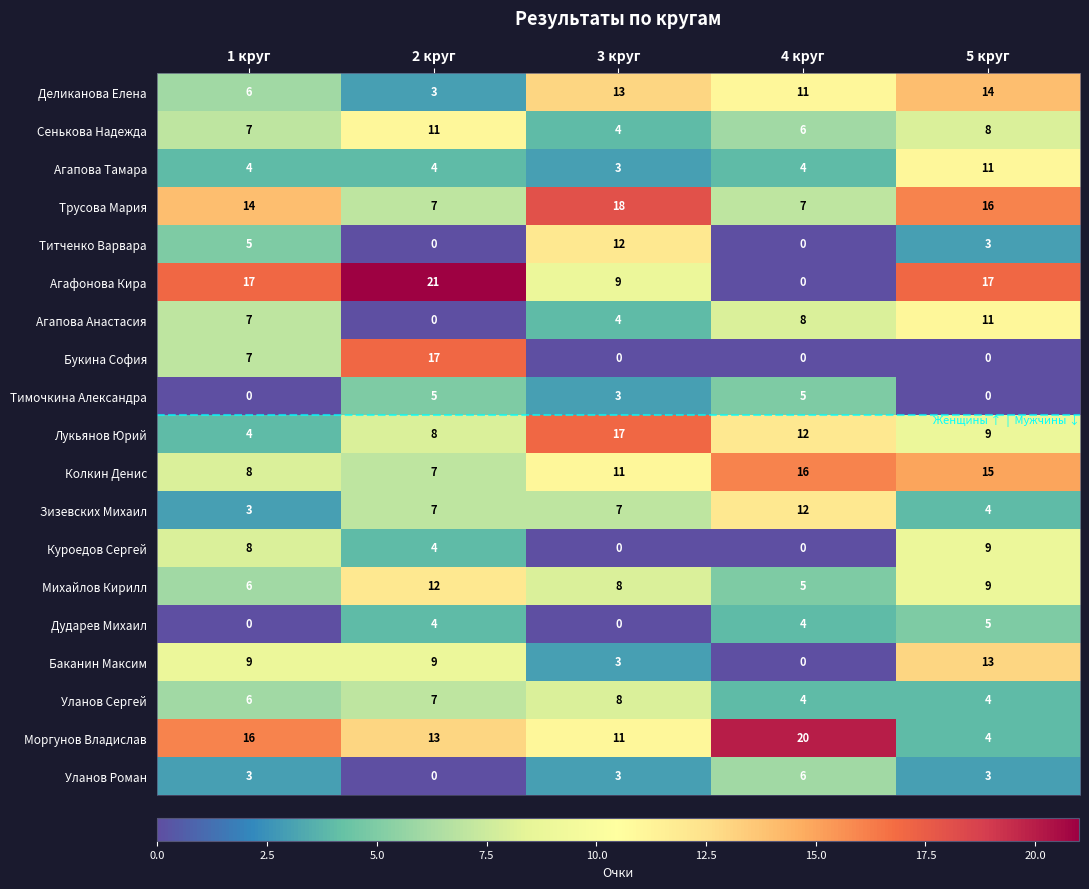

What is the difference between the maximum and minimum values in the Титченко Варвара series?

12